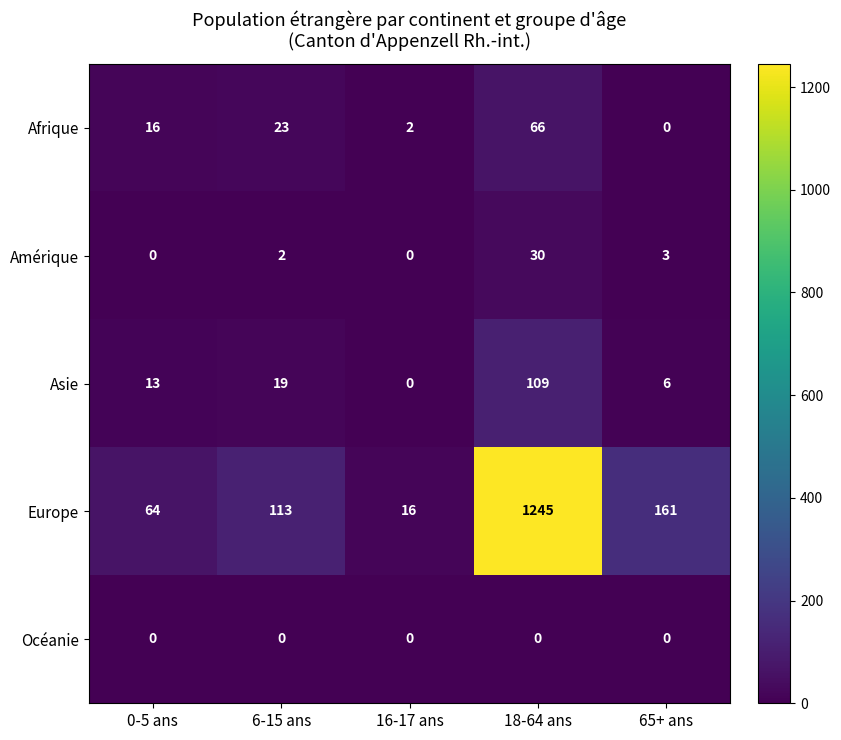

What is the total value across all series at 18-64 ans?

1450